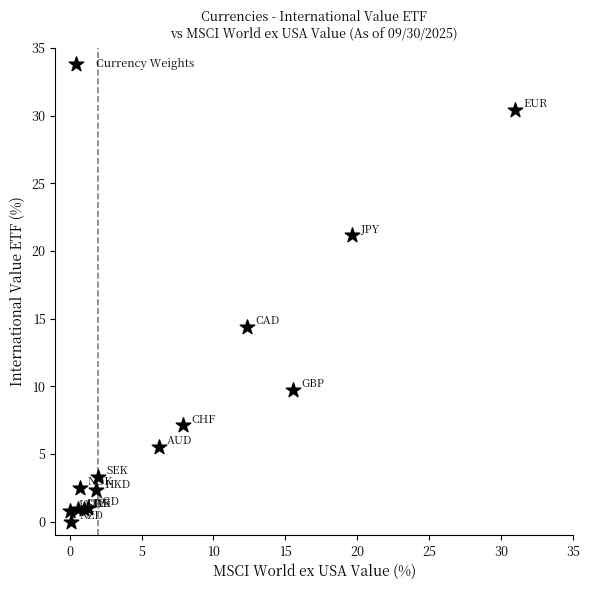

What Y value in the scatter plot is closest to 15?

14.4